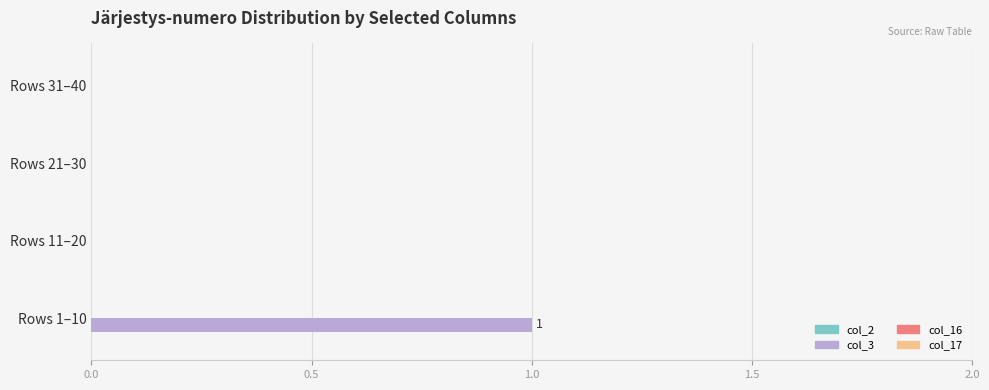

The chart shows a value of 0 at Rows 11–20. True or false?

True